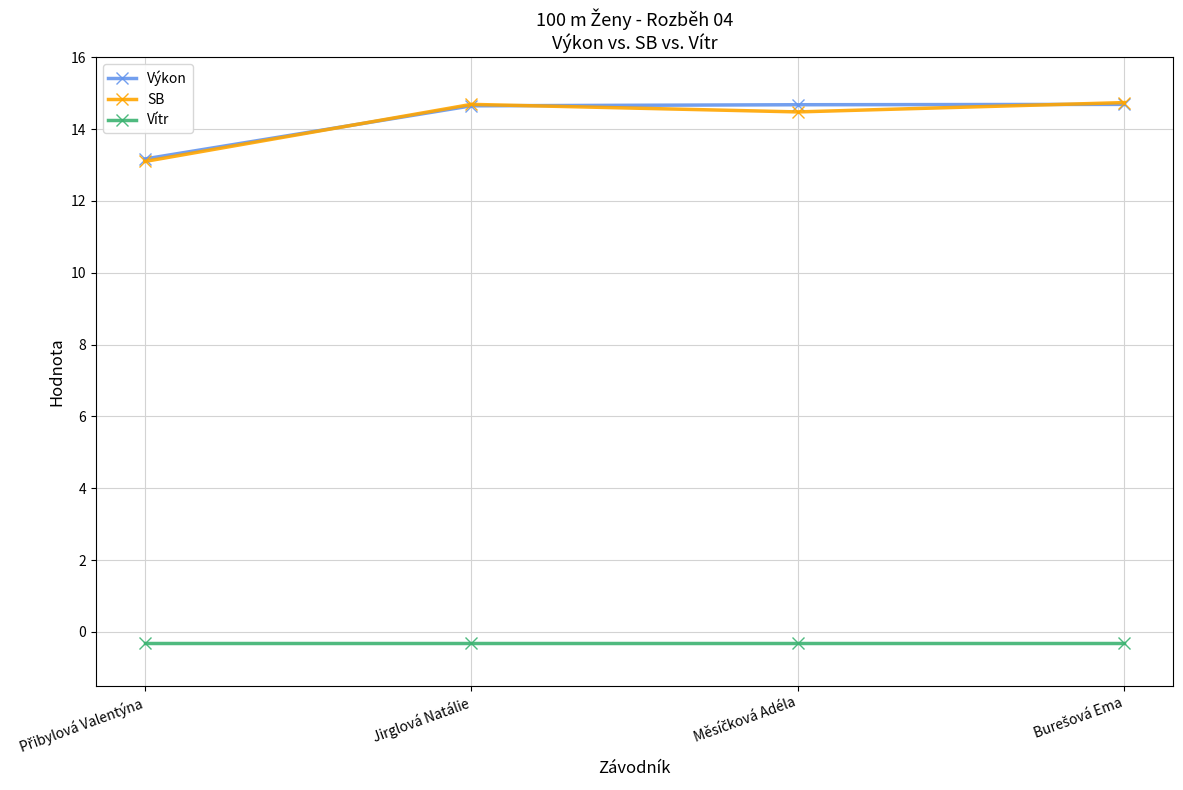

True or false: Výkon and Vítr cross at least once.

False